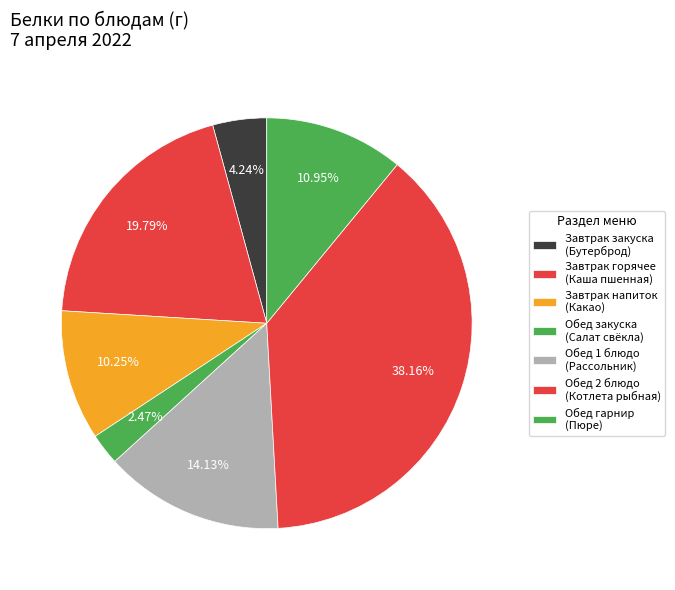

How many slices are in this pie chart?

7